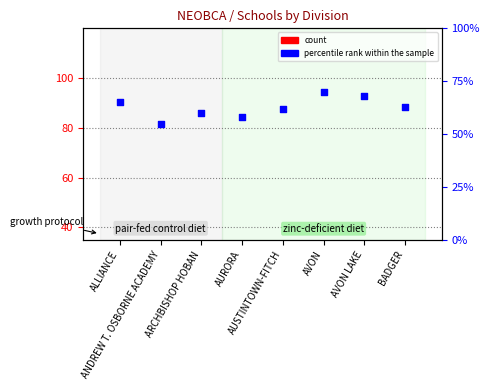

Which series has the largest total across all categories?

percentile rank within the sample